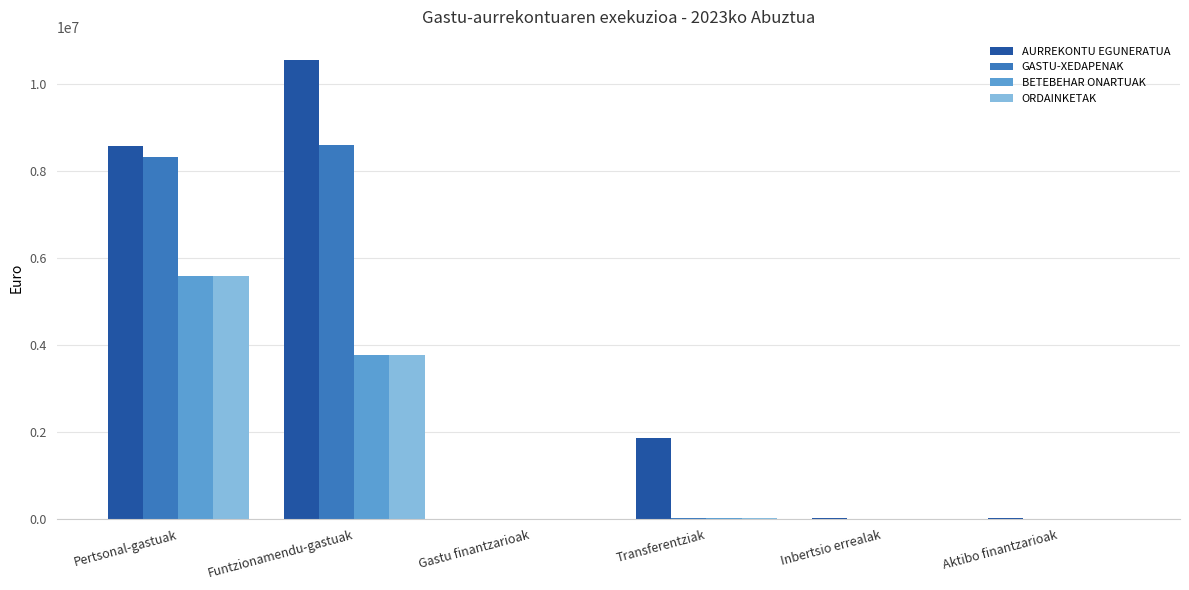

Are the bars grouped side by side (vs. stacked)?

Yes